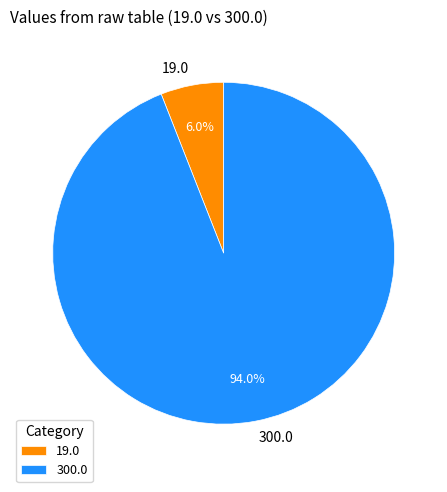

Rank the categories by value from highest to lowest.

300.0, 19.0